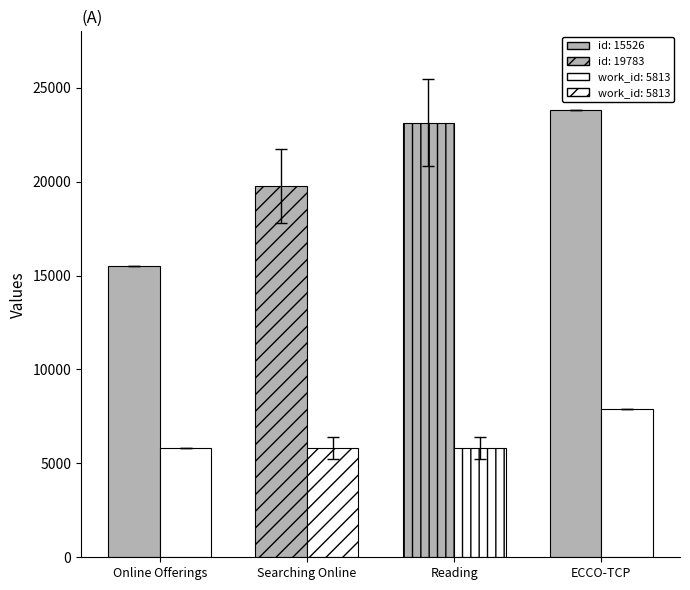

How many bars are there in total?

8